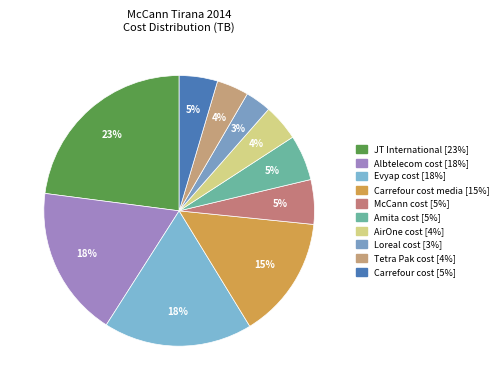

Count the number of slices in the pie.

10